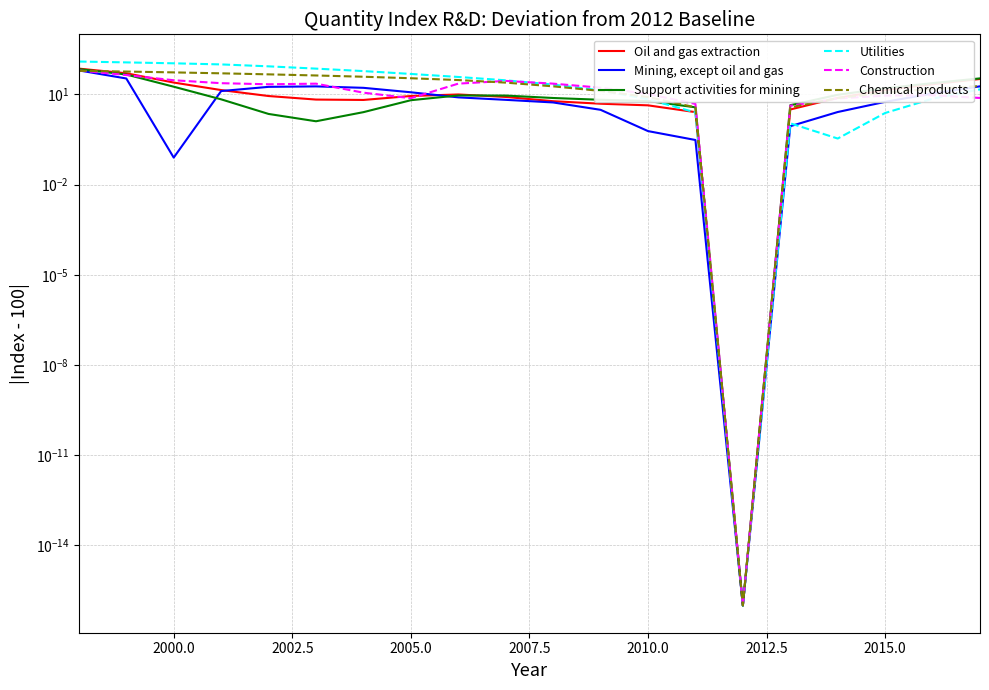

What is the greatest value displayed?

123.8